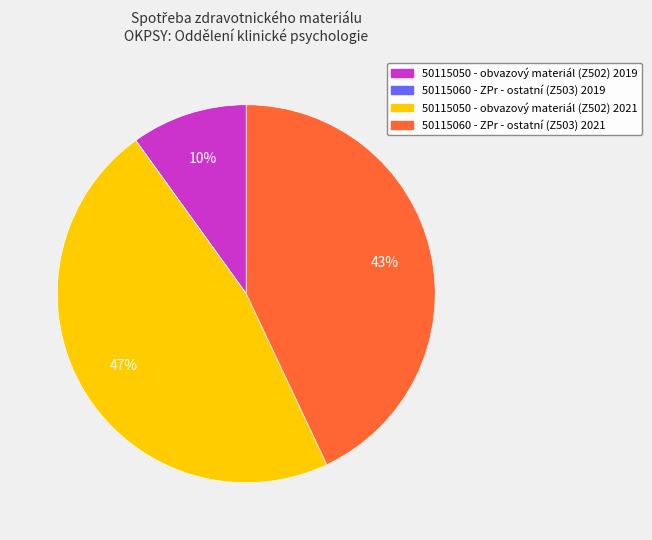

Is it true that 50115050 - obvazový materiál (Z502) 2019 is 10% of the pie?

True